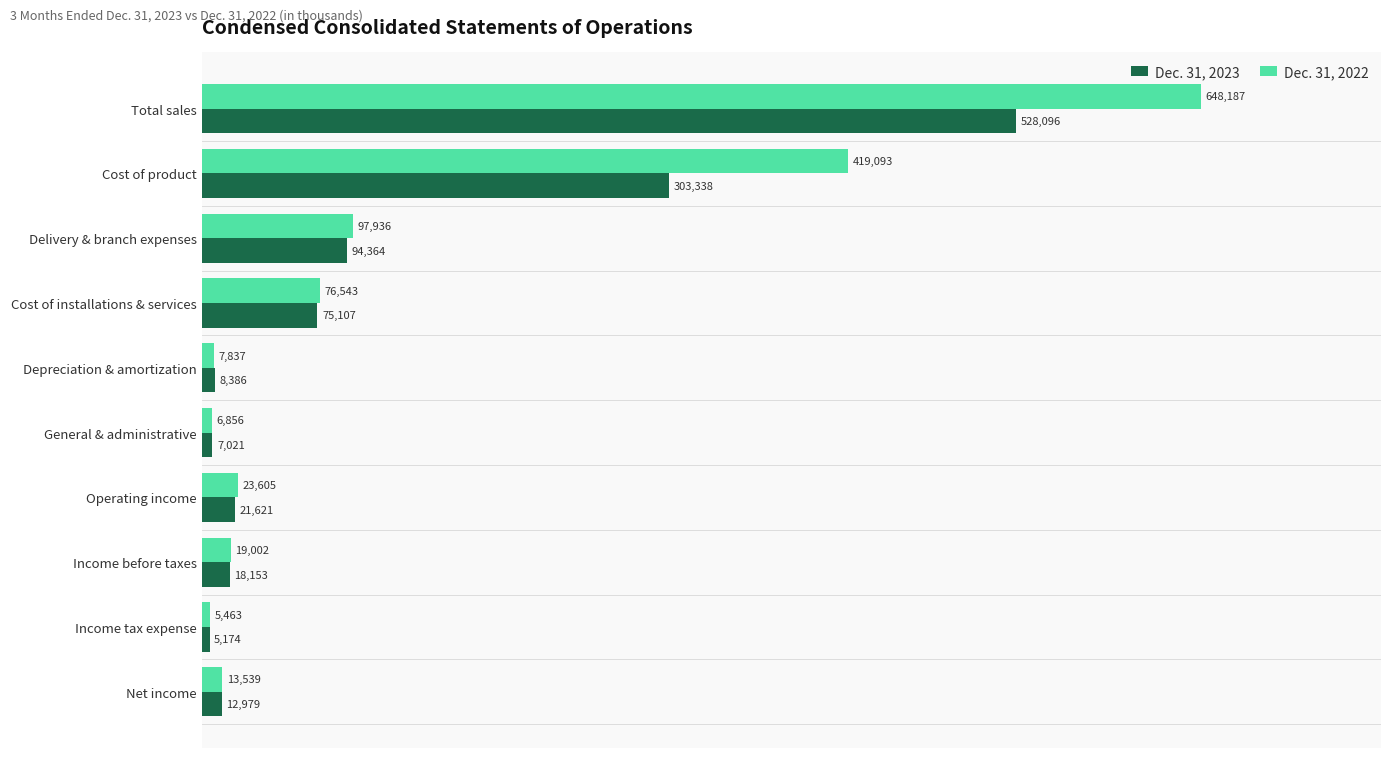

List the series in order of their overall mean, lowest first.

Dec. 31, 2023, Dec. 31, 2022